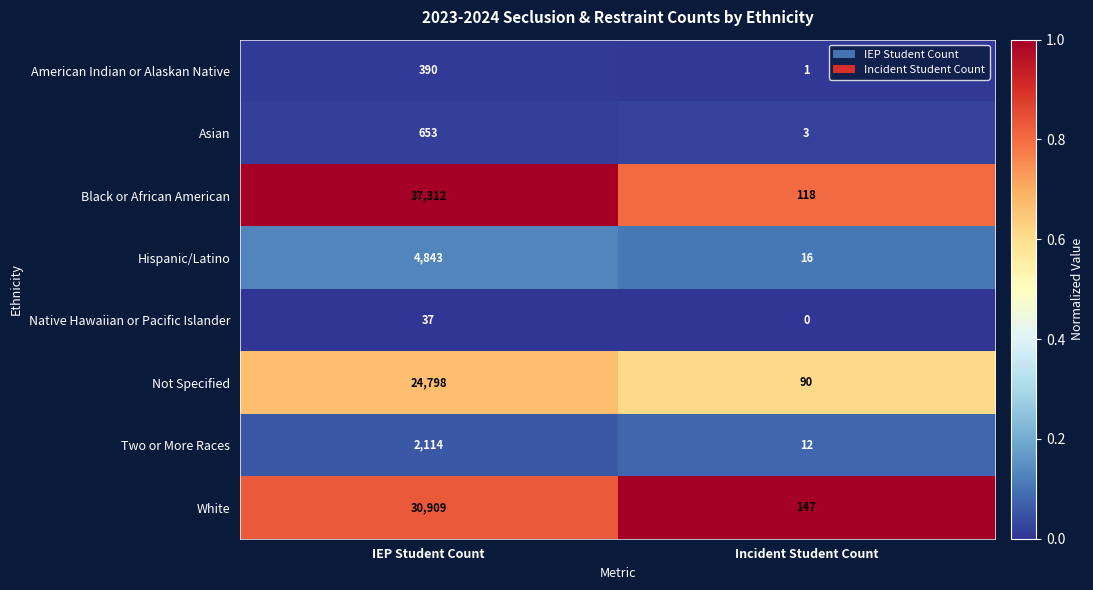

At which label is Hispanic/Latino closest to 2429?

Incident Student Count